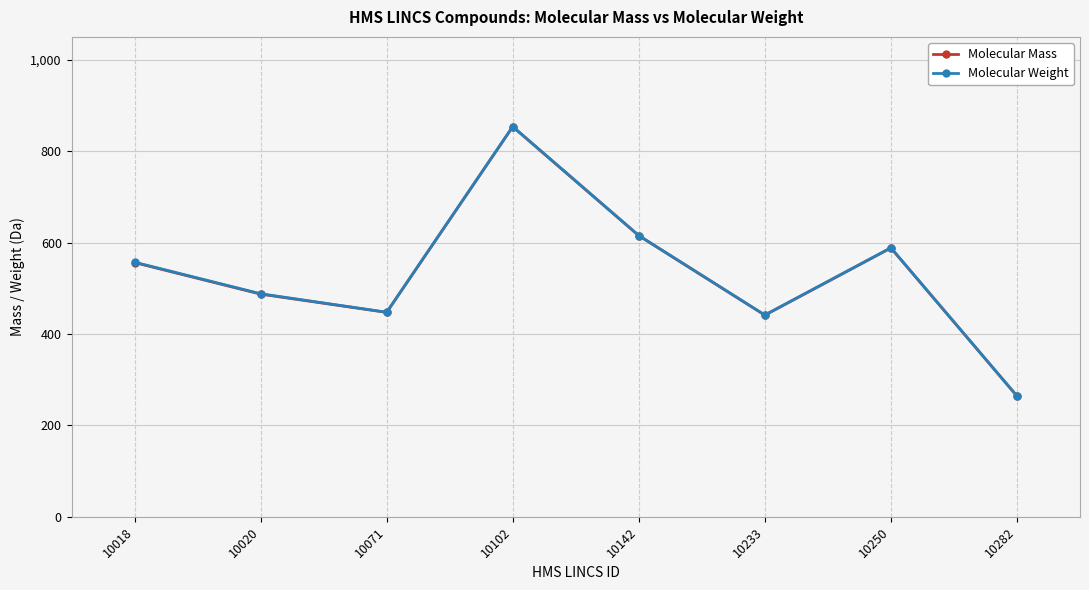

The Molecular Weight series shows 264.3 at 10282. True or false?

True